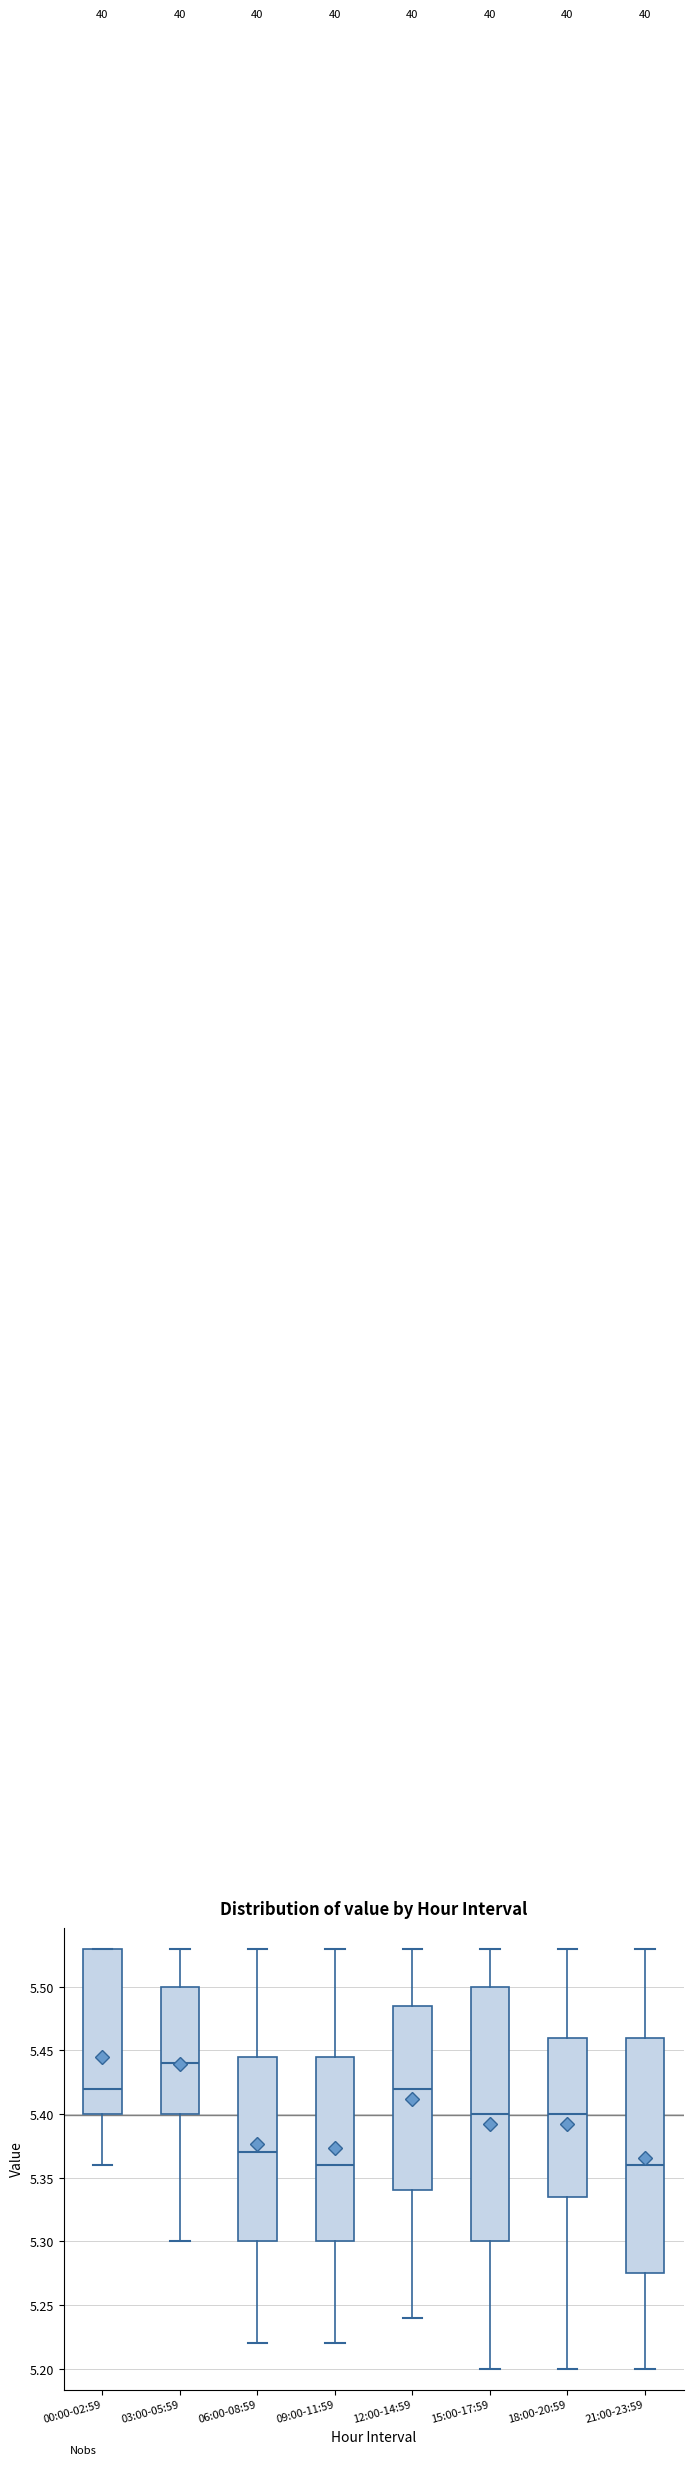

Where does the upper whisker of the box for 09:00-11:59 end on the y-axis? The values are not printed on the chart, so give them approximately, as read against the axis.

5.530